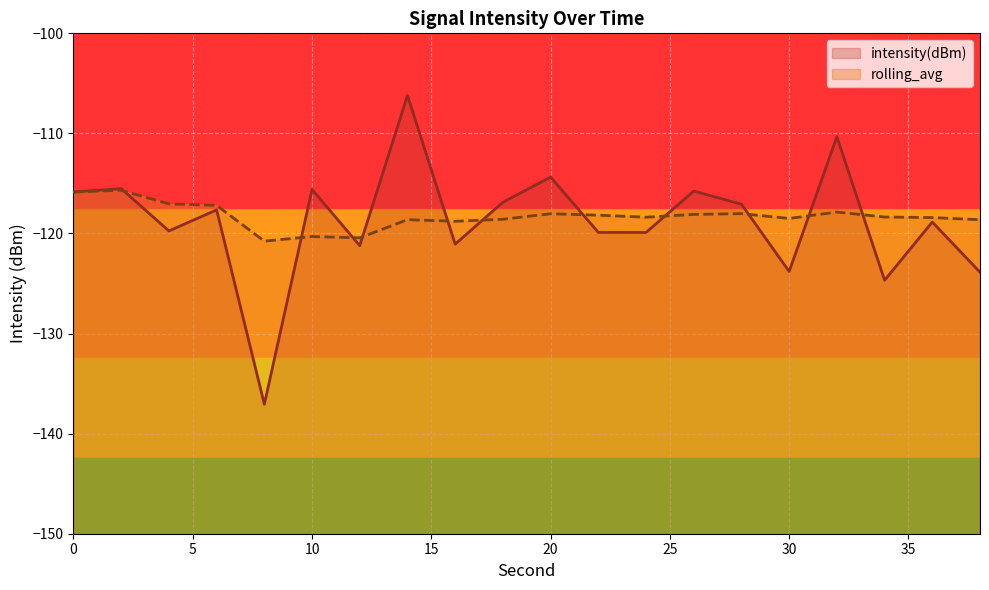

Which category has the lowest value in the intensity(dBm) series?

8